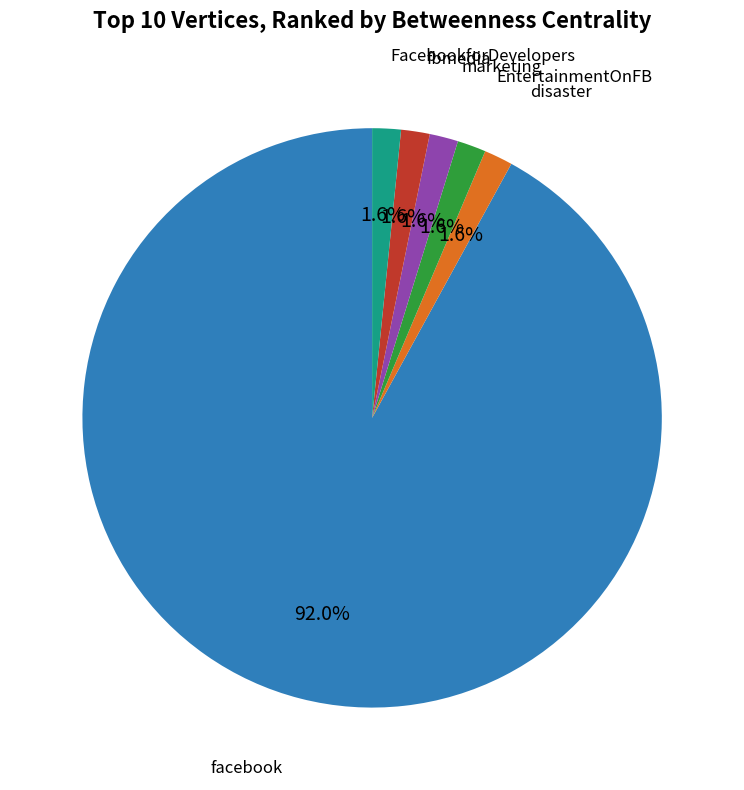

Does any single category account for the majority?

Yes